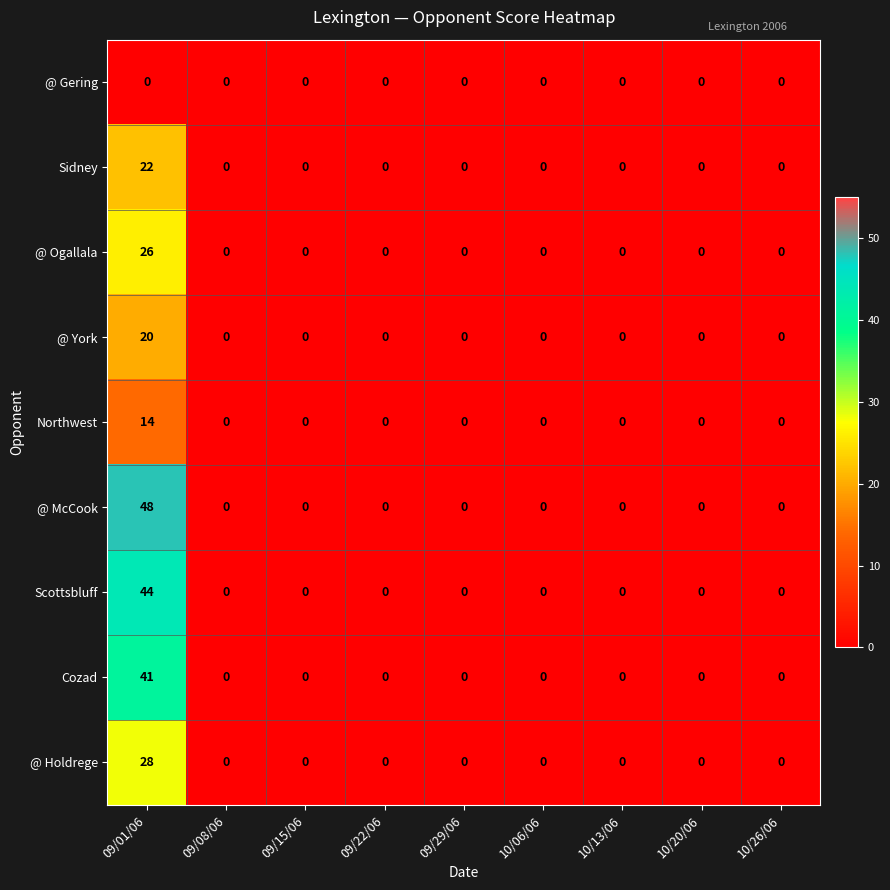

Which series has the widest spread of values?

@ McCook